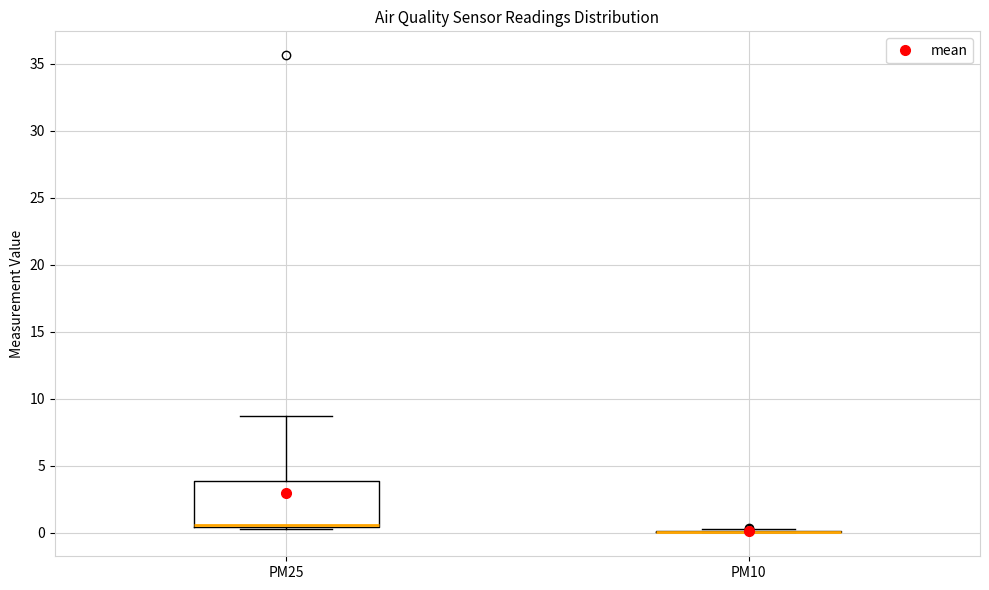

Where does the upper whisker of the box for PM25 end on the y-axis? The values are not printed on the chart, so give them approximately, as read against the axis.

8.5